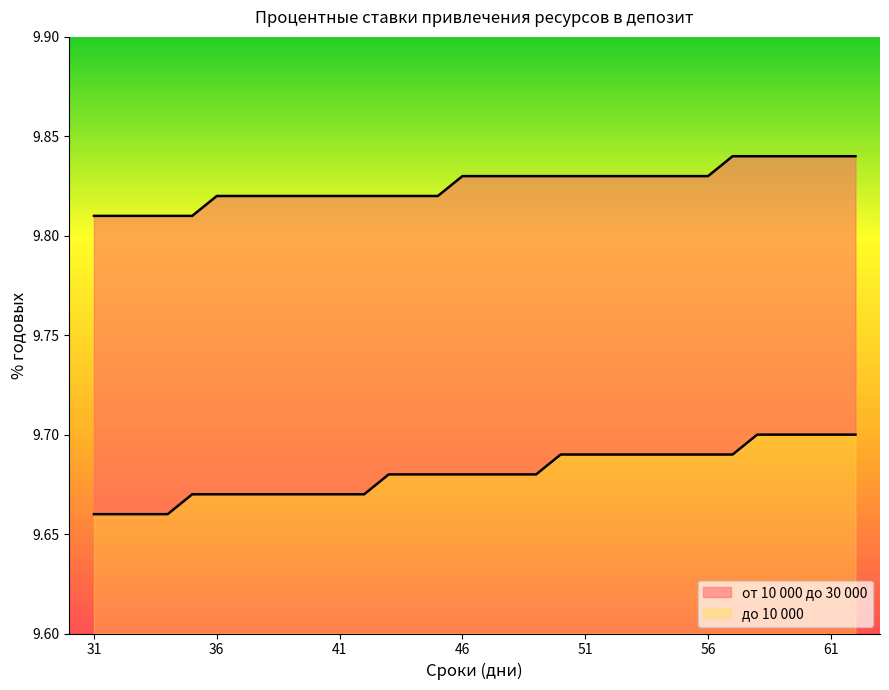

Rank the series at 62 from lowest to highest value.

до 10 000, от 10 000 до 30 000